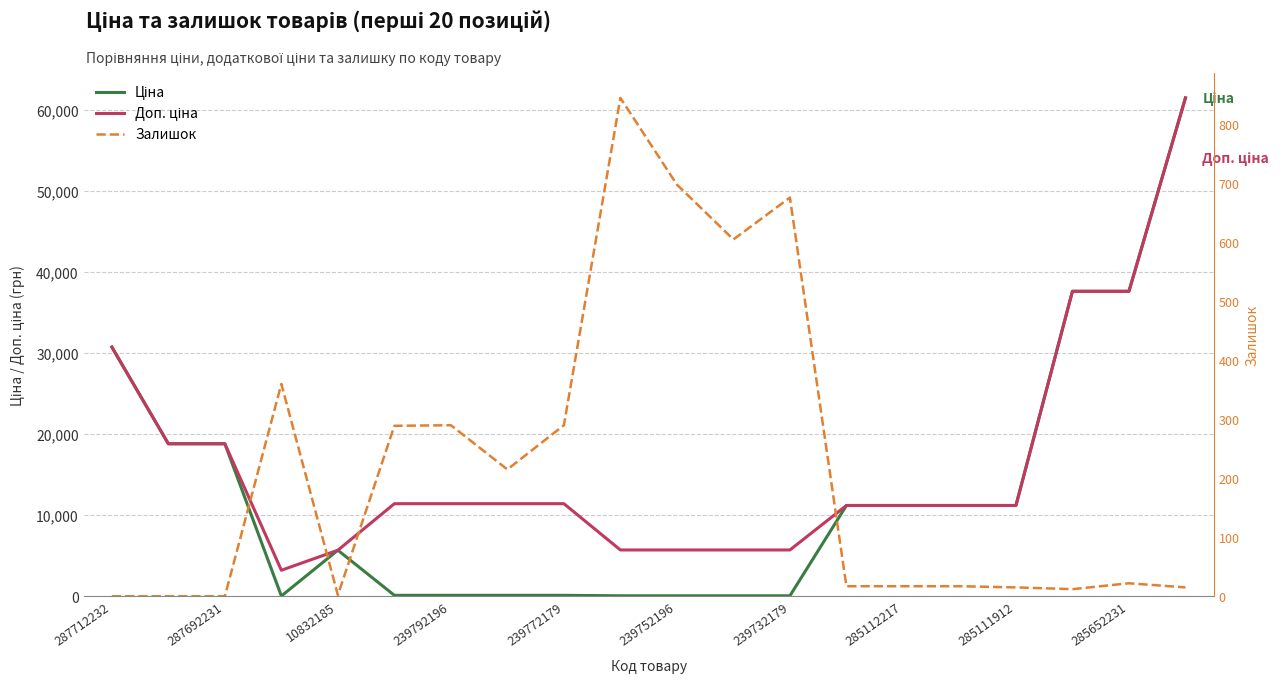

True or false: Доп. ціна and Ціна cross at least once.

False